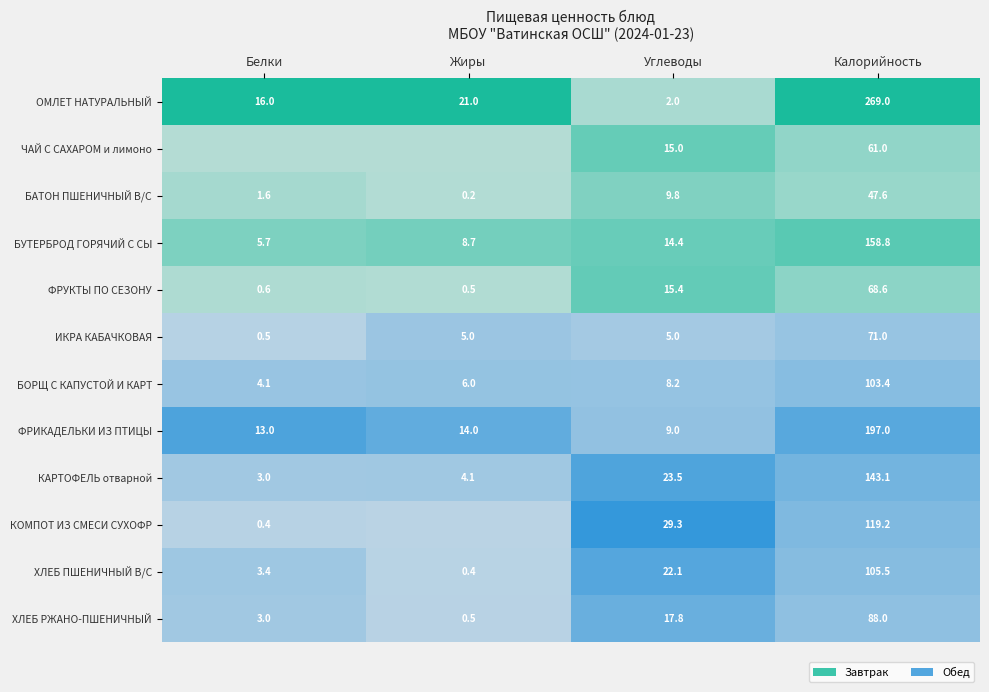

The value of Обед at ХЛЕБ ПШЕНИЧНЫЙ В/С is 37.2. True or false?

False